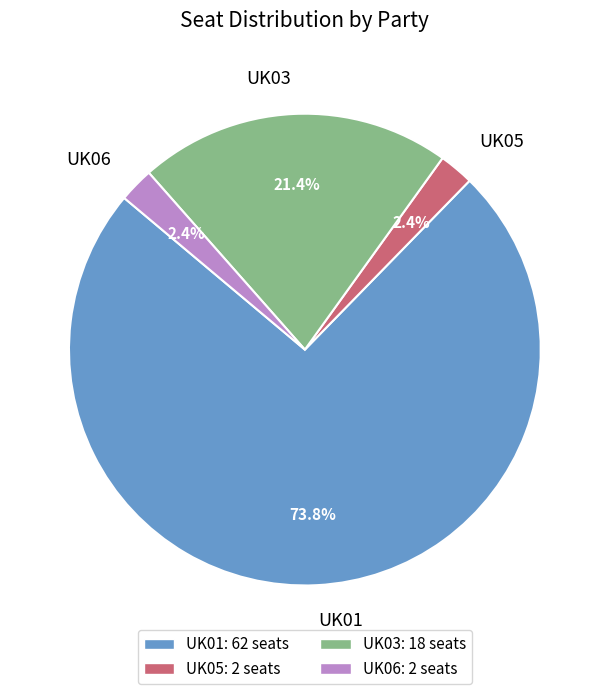

Does UK01 account for over 50% of the chart?

Yes